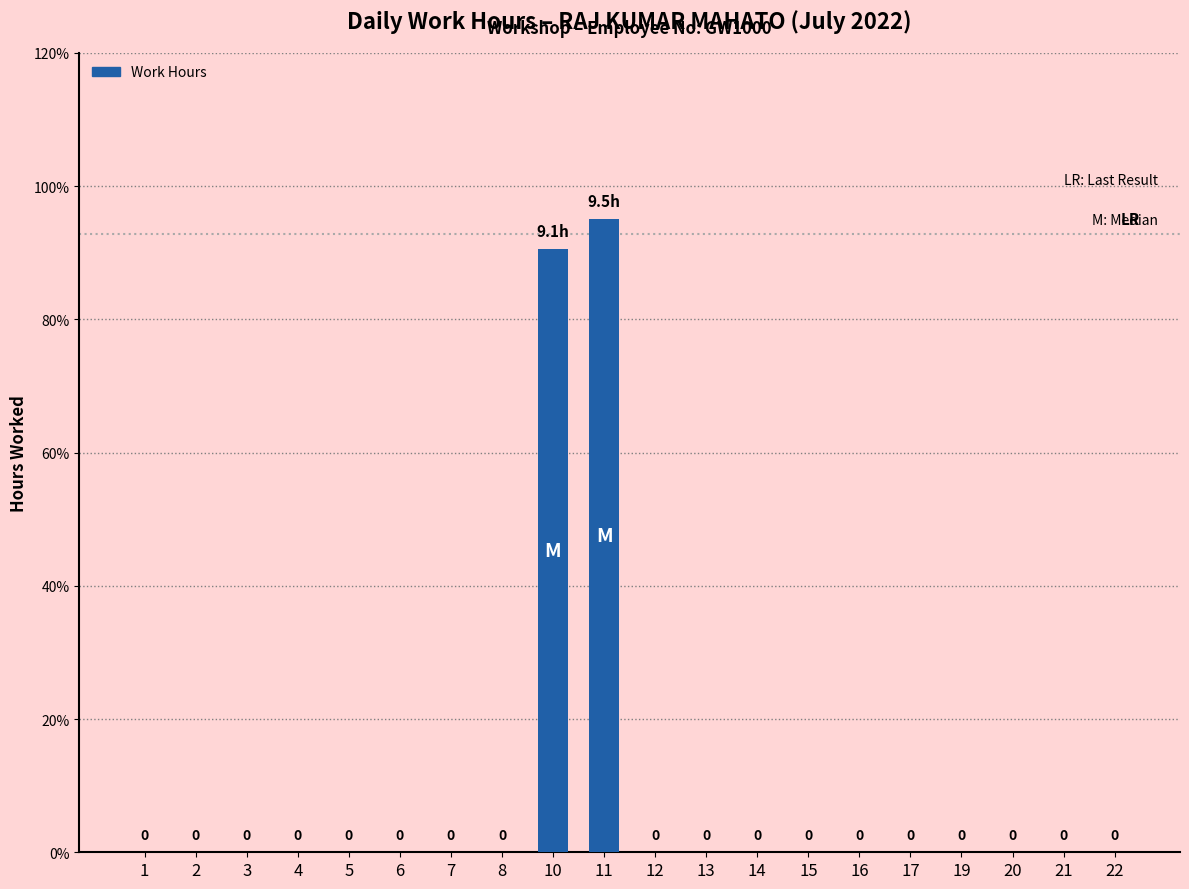

Are the bars horizontal?

No